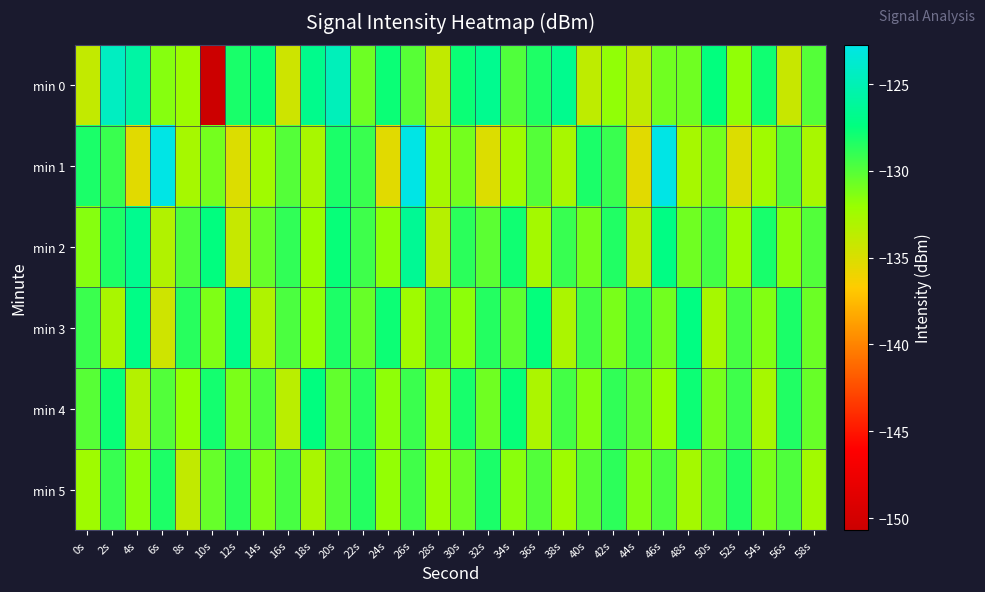

What is the spread (max minus min) of values at 46s?

9.4